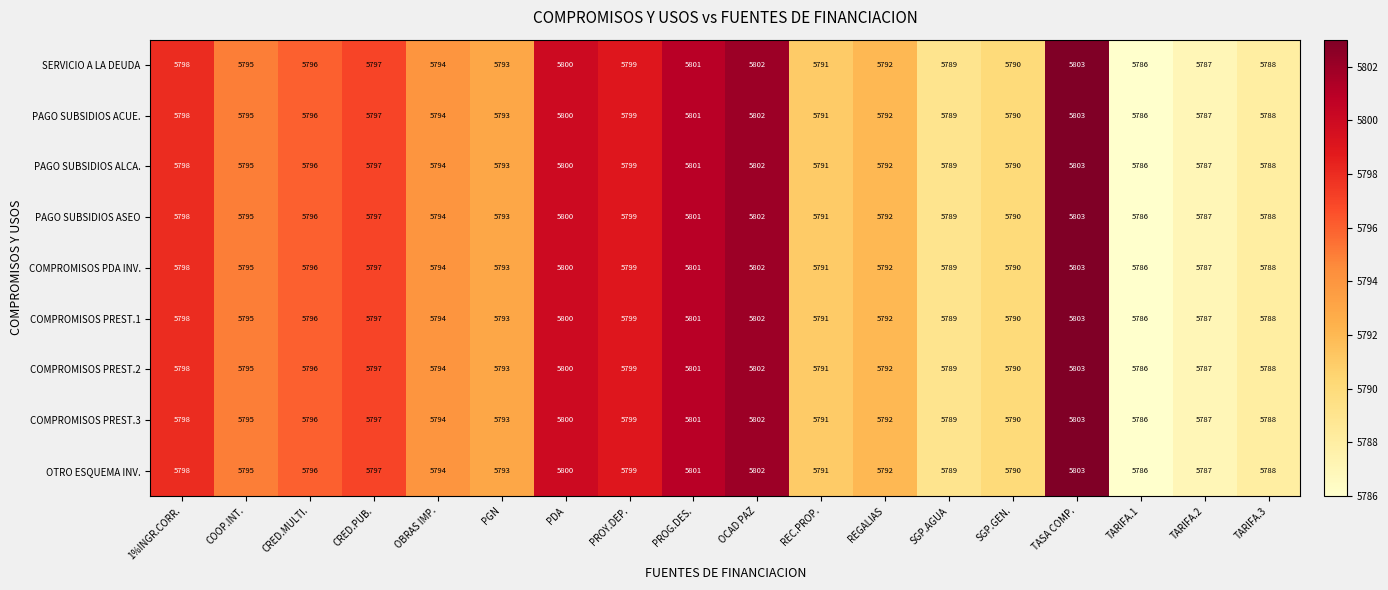

The value of PAGO SUBSIDIOS ALCA. at TASA COMP. is 5803. True or false?

True